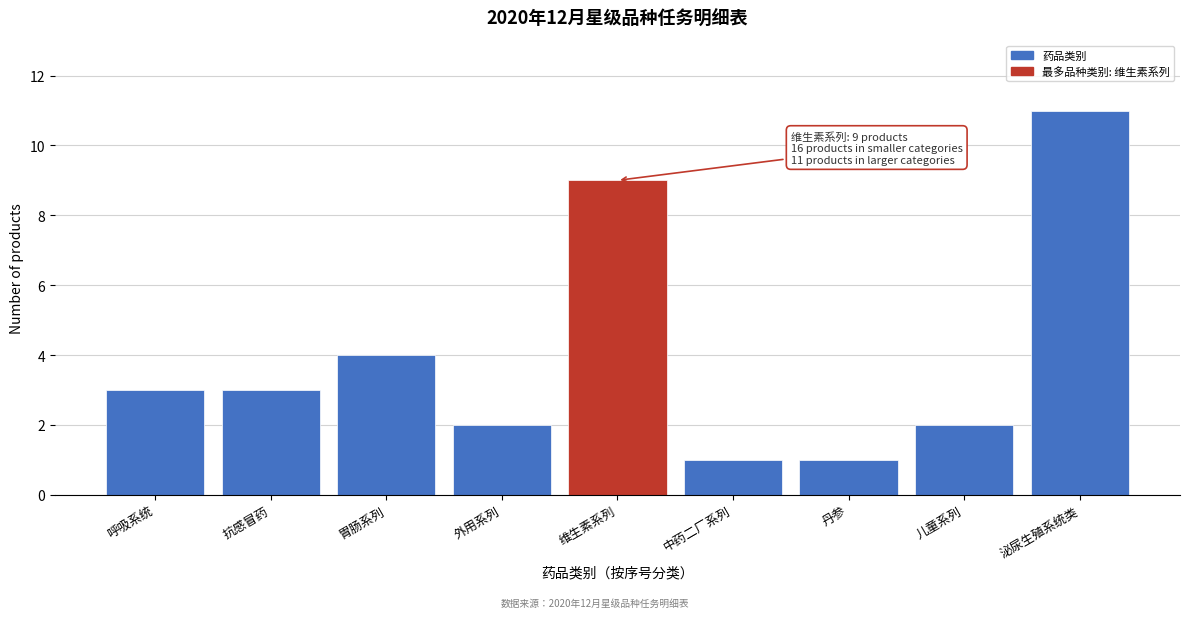

Reading right to left, transcribe all the data shown in this chart.

泌尿生殖系统类=11	儿童系列=2	丹参=1	中药二厂系列=1	维生素系列=9	外用系列=2	胃肠系列=4	抗感冒药=3	呼吸系统=3